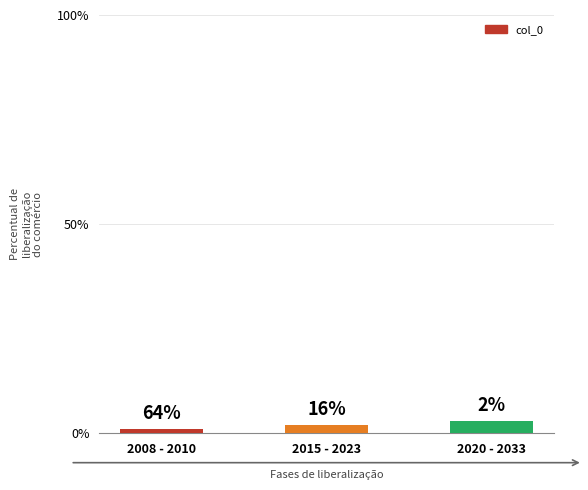

How many bars are there in total?

3